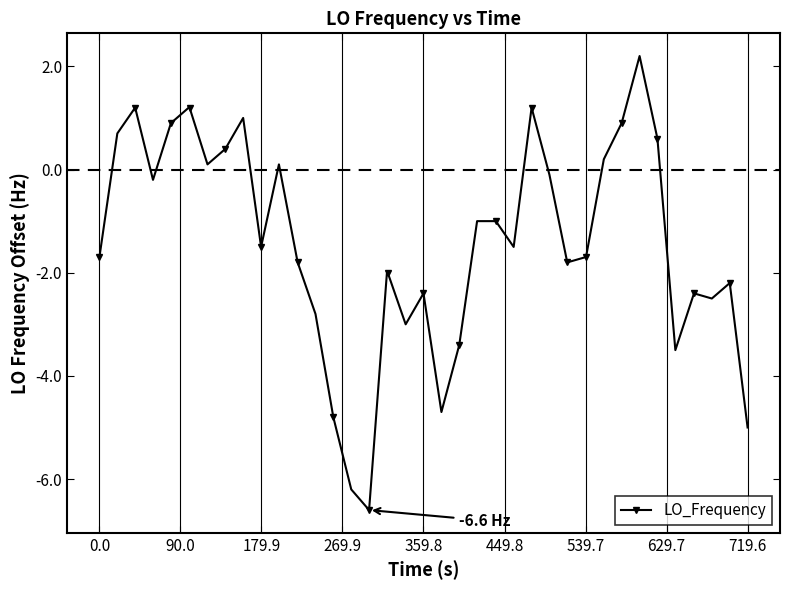

Reading right to left, list all the values displayed in this chart.

-5.0	-2.2	-2.5	-2.4	-3.5	0.6	2.2	0.9	0.2	-1.7	-1.7	-1.8	-0.1	1.2	-1.5	-1.0	-1.0	-3.4	-4.7	-2.4	-3.0	-2.0	-2.0	-6.6	-6.2	-4.8	-2.8	-1.8	0.1	-1.5	1.0	0.4	0.1	1.2	1.2	0.9	-0.2	1.2	0.7	-1.7